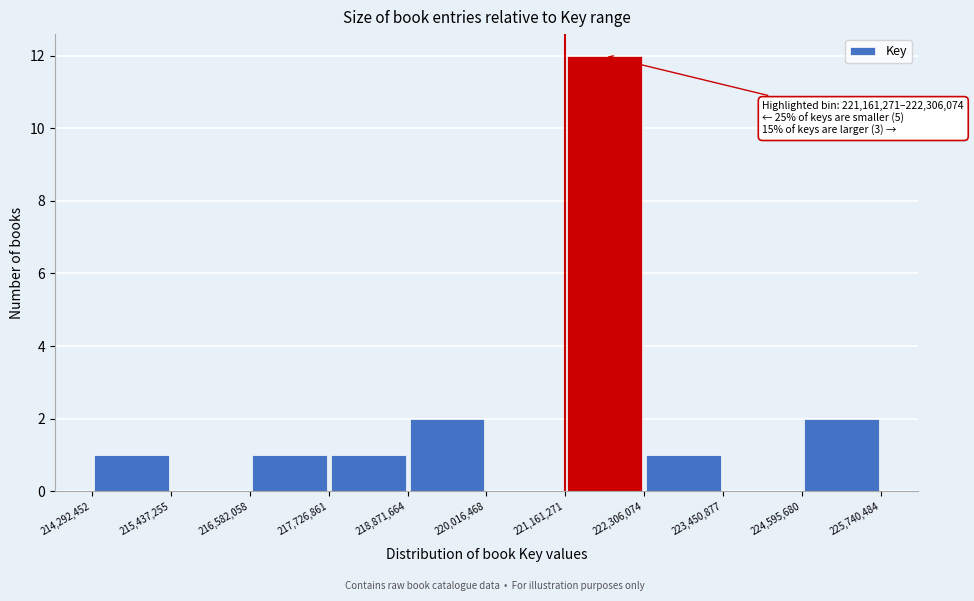

Over which range of the x-axis is the bar tallest?

221,161,271 to 222,306,074